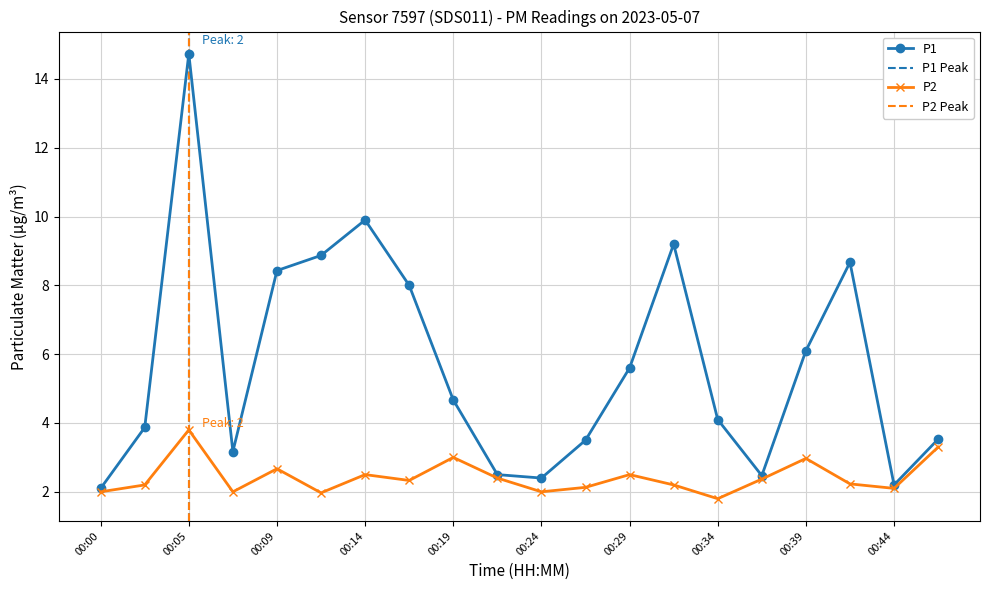

What are all the series names shown in the legend?

P1, P2